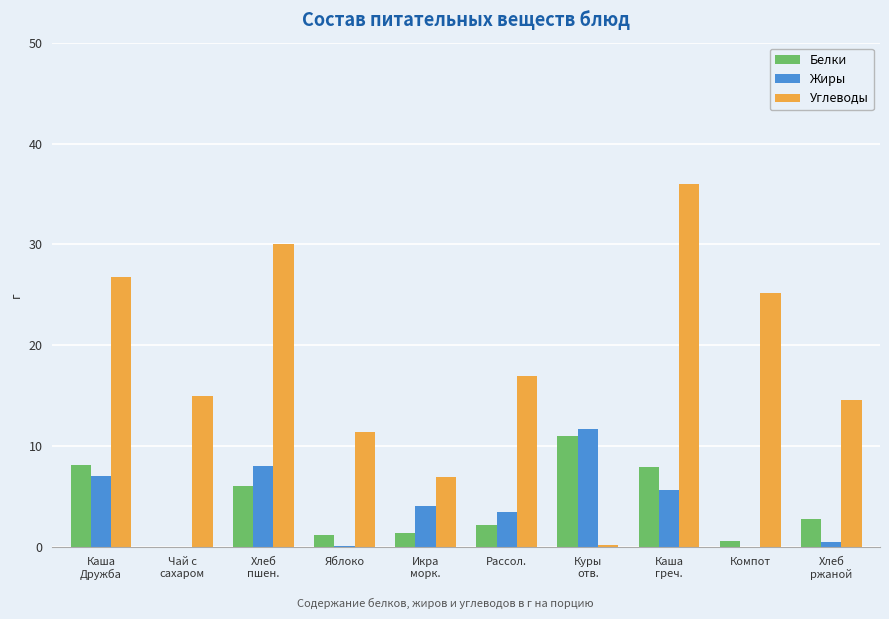

Which series changed the most between Каша
Дружба and Рассол.?

Углеводы